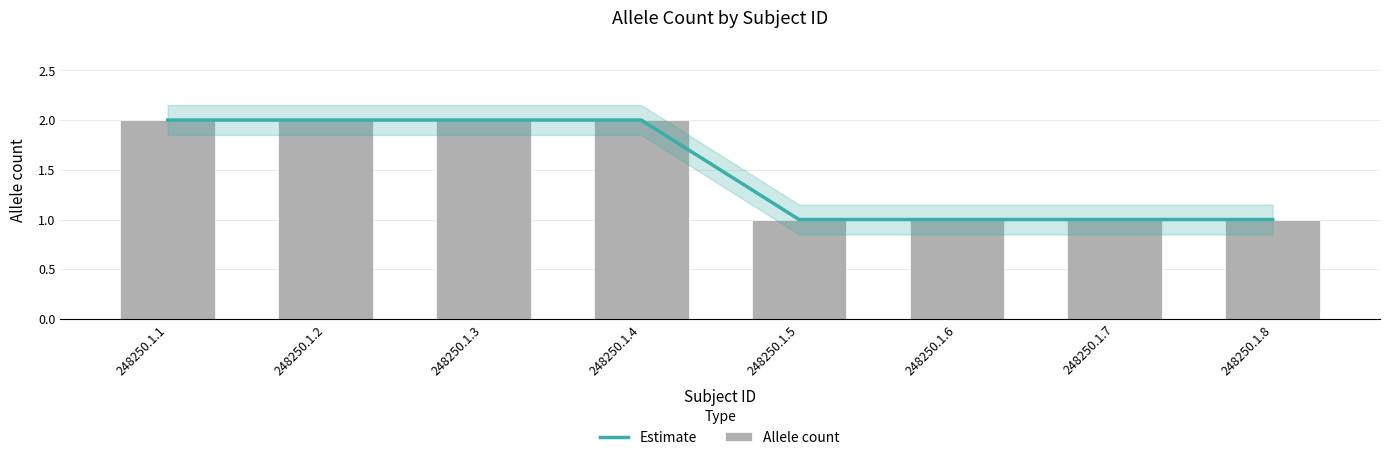

Does the chart contain stacked bars?

No